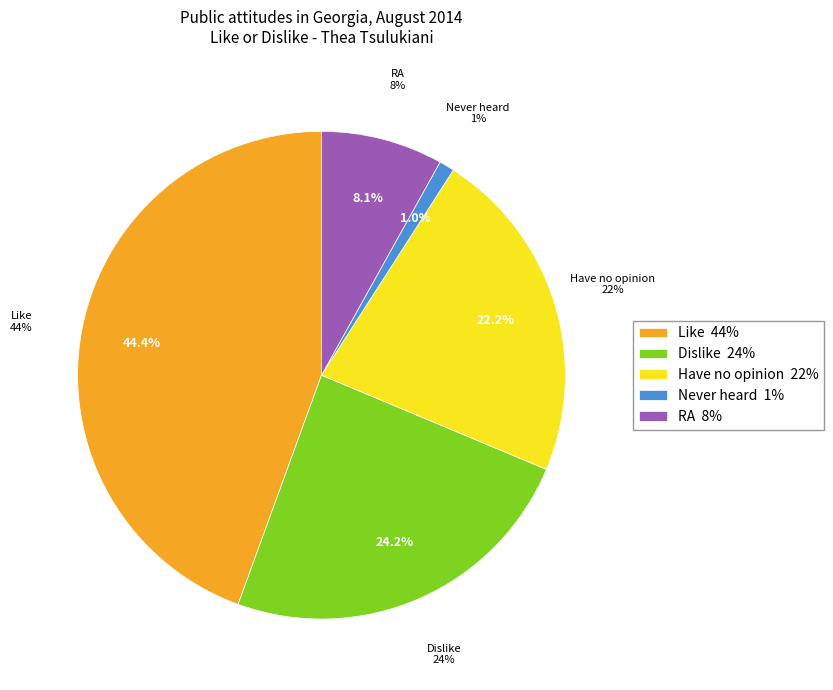

Between Have no opinion and Never heard, which is larger?

Have no opinion